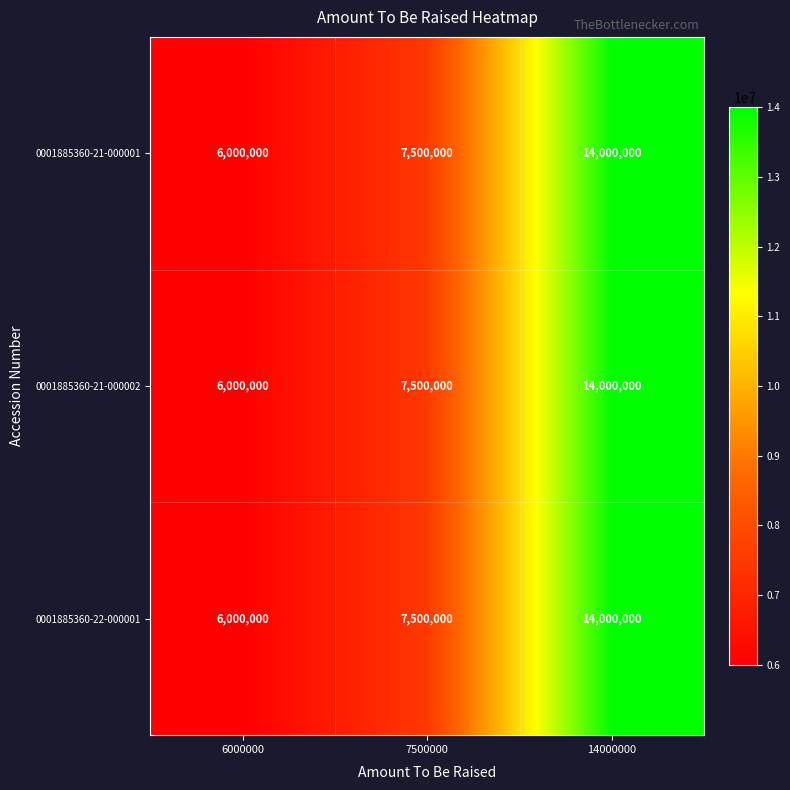

Is the value of 0001885360-21-000002 at 7500000 greater than the value of 0001885360-21-000001 at 6000000?

Yes